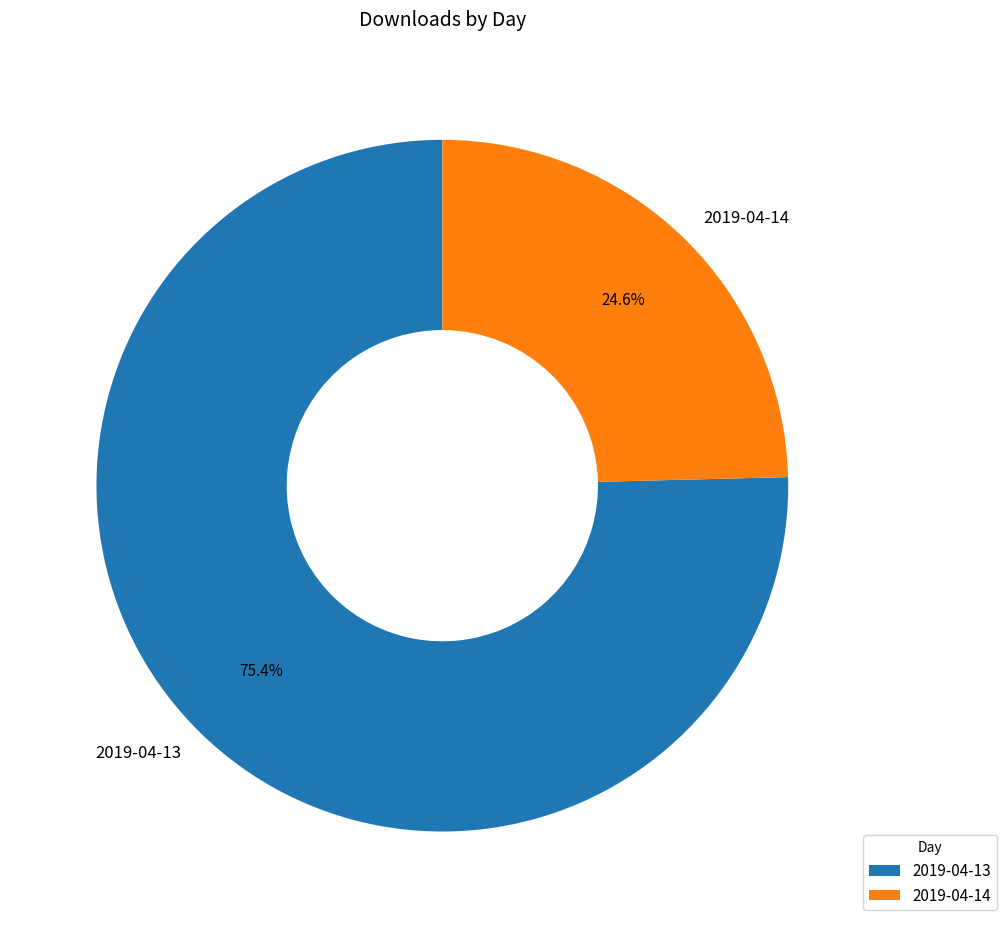

Rank the categories by value from lowest to highest.

2019-04-14, 2019-04-13